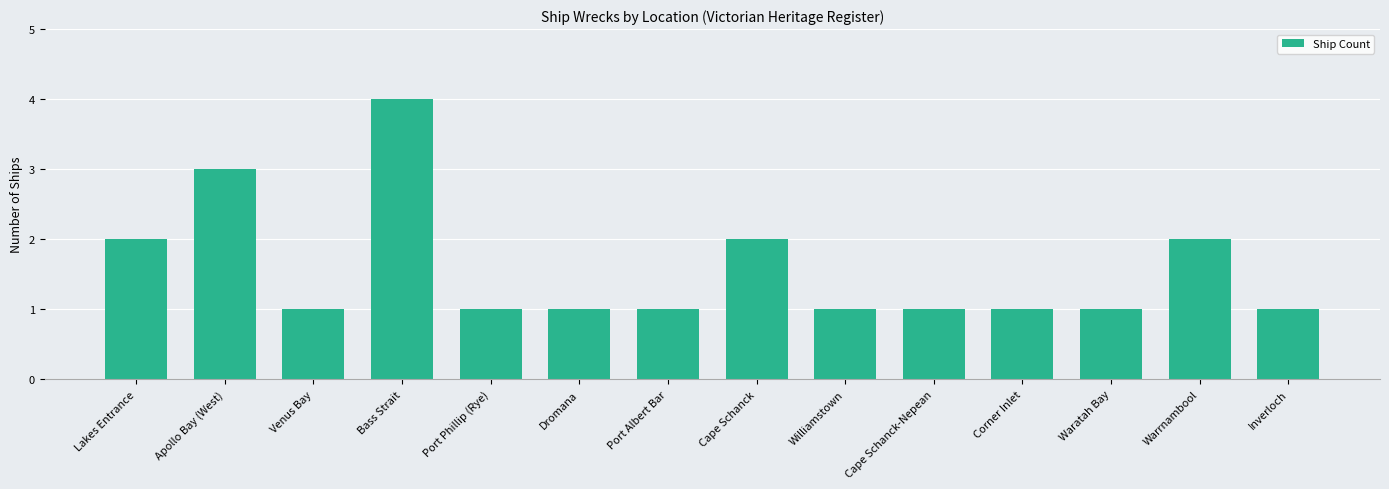

What is the value of the 11th bar from the left?

1